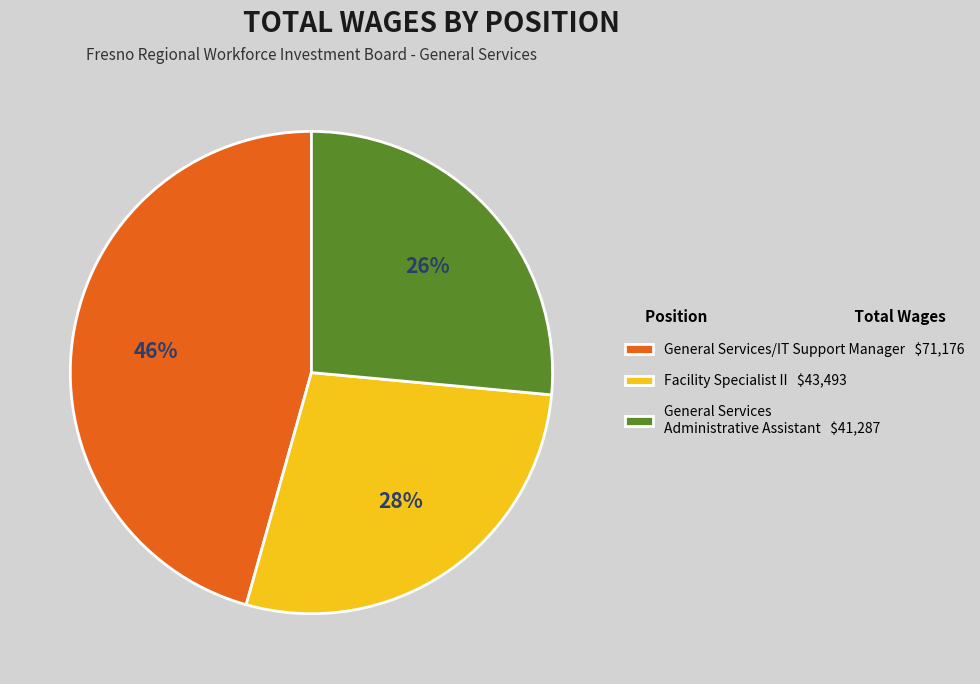

How many segments does this pie chart have?

3